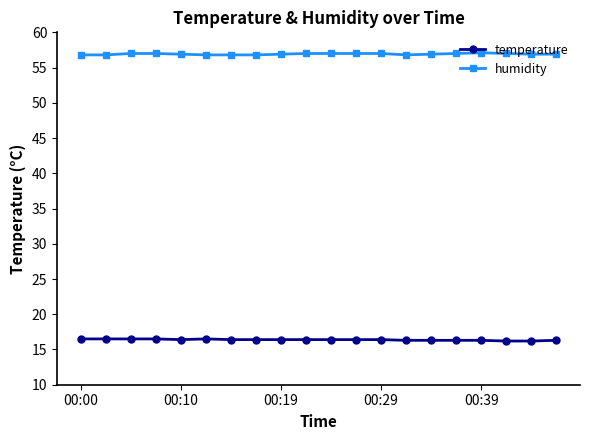

True or false: humidity has more than 0 points higher than both neighbors.

True